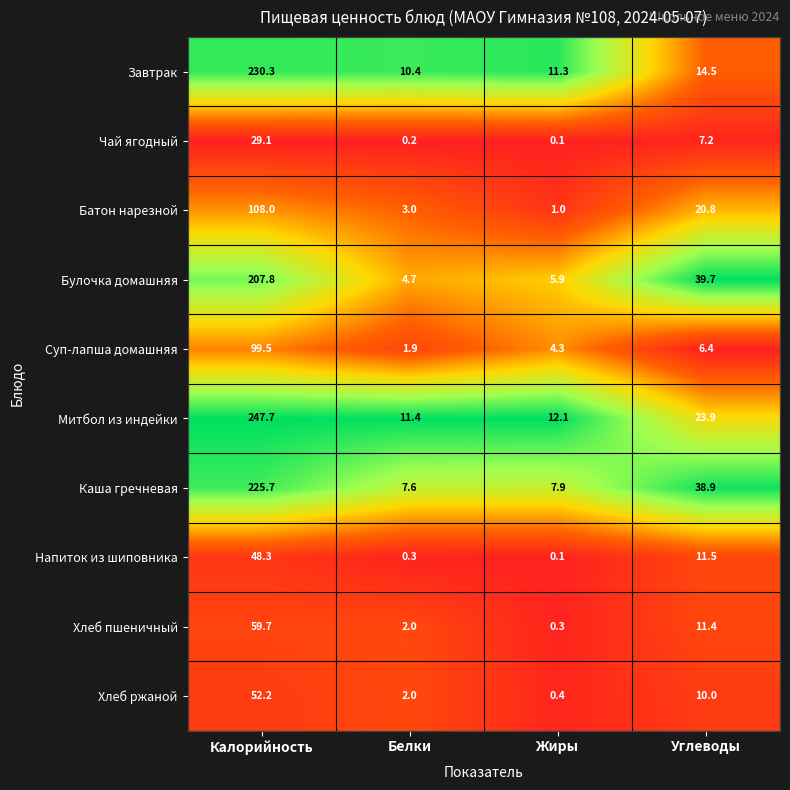

What is the spread (max minus min) of values at Белки?

11.2